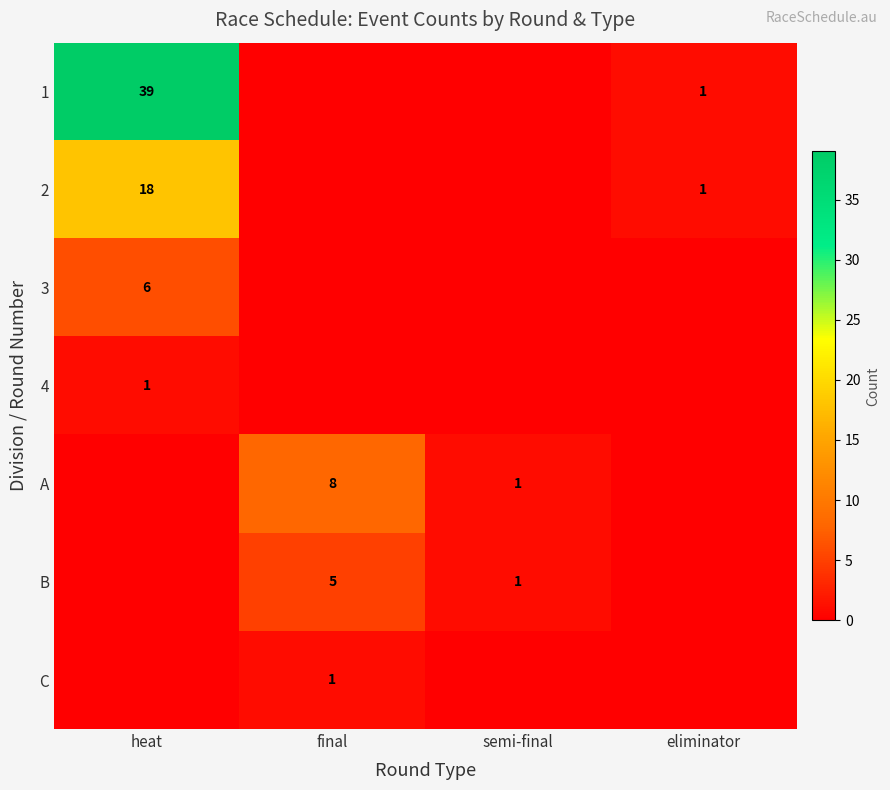

Is it true that 2 equals 4 at heat?

False